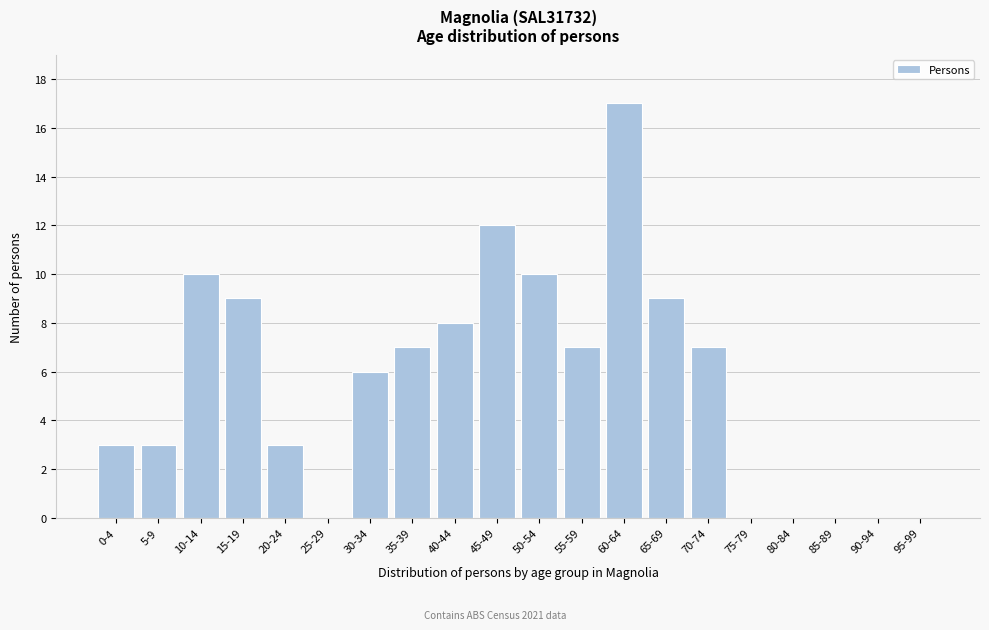

Reading left to right, list all the values displayed in this chart.

0-4=3	5-9=3	10-14=10	15-19=9	20-24=3	25-29=0	30-34=6	35-39=7	40-44=8	45-49=12	50-54=10	55-59=7	60-64=17	65-69=9	70-74=7	75-79=0	80-84=0	85-89=0	90-94=0	95-99=0